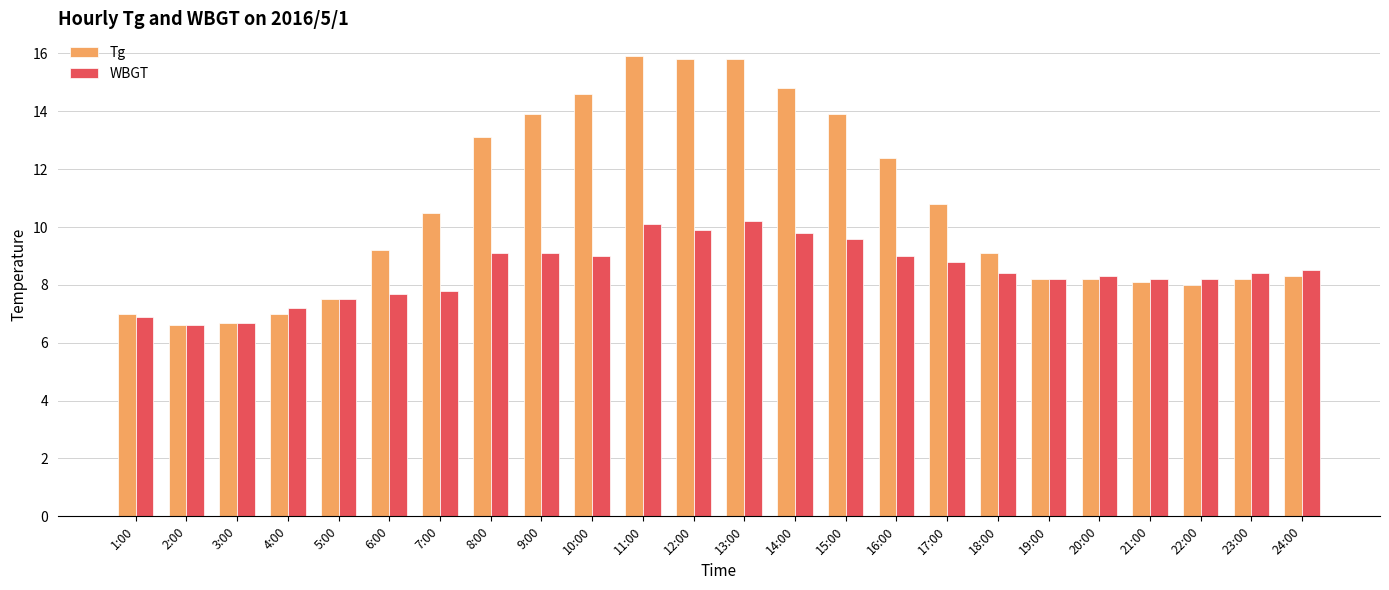

At 17:00, list the series in order from largest to smallest.

Tg, WBGT